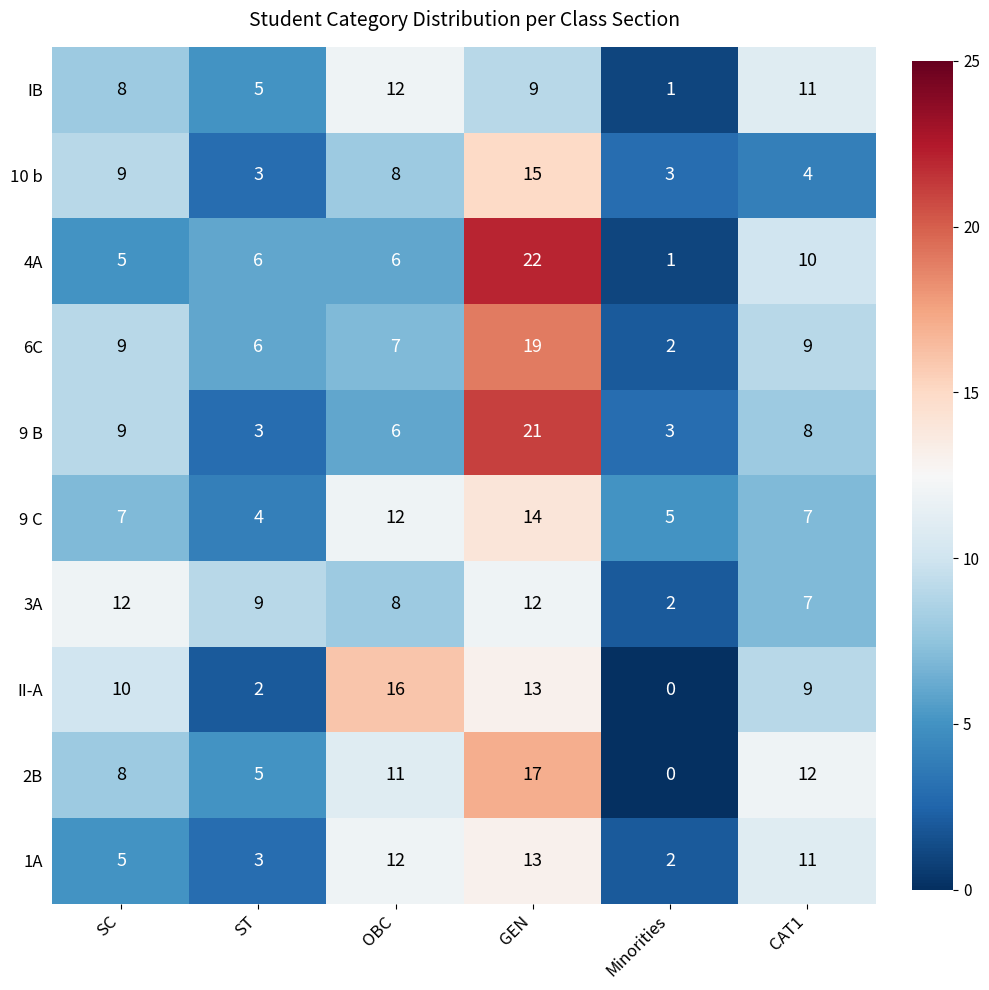

At which category does the chart reach its peak across all series?

GEN